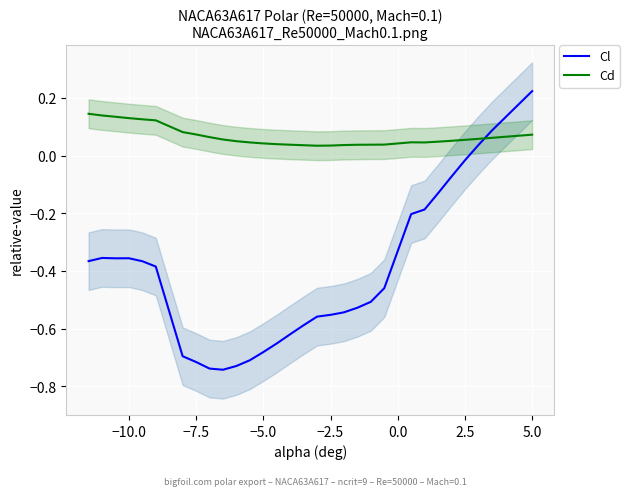

How many times do Cl and Cd cross each other?

1